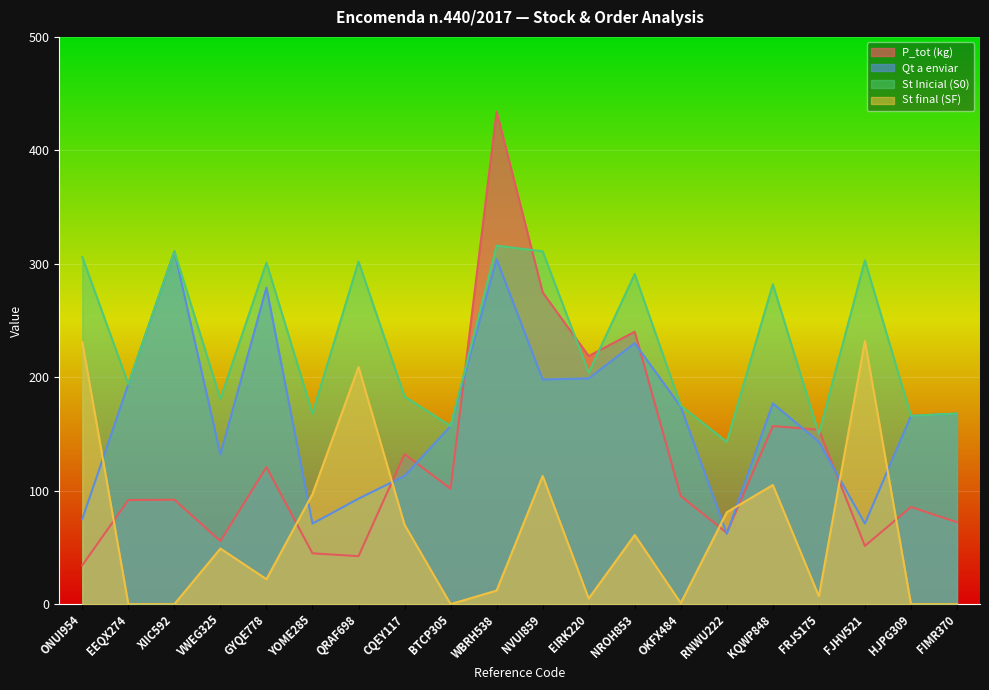

What is the minimum value for Qt a enviar?

62.0